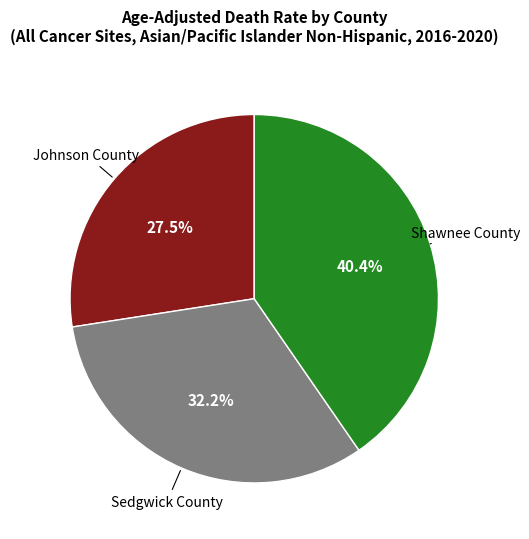

To the nearest percent, what is the combined percentage of Shawnee County and Johnson County?

68%